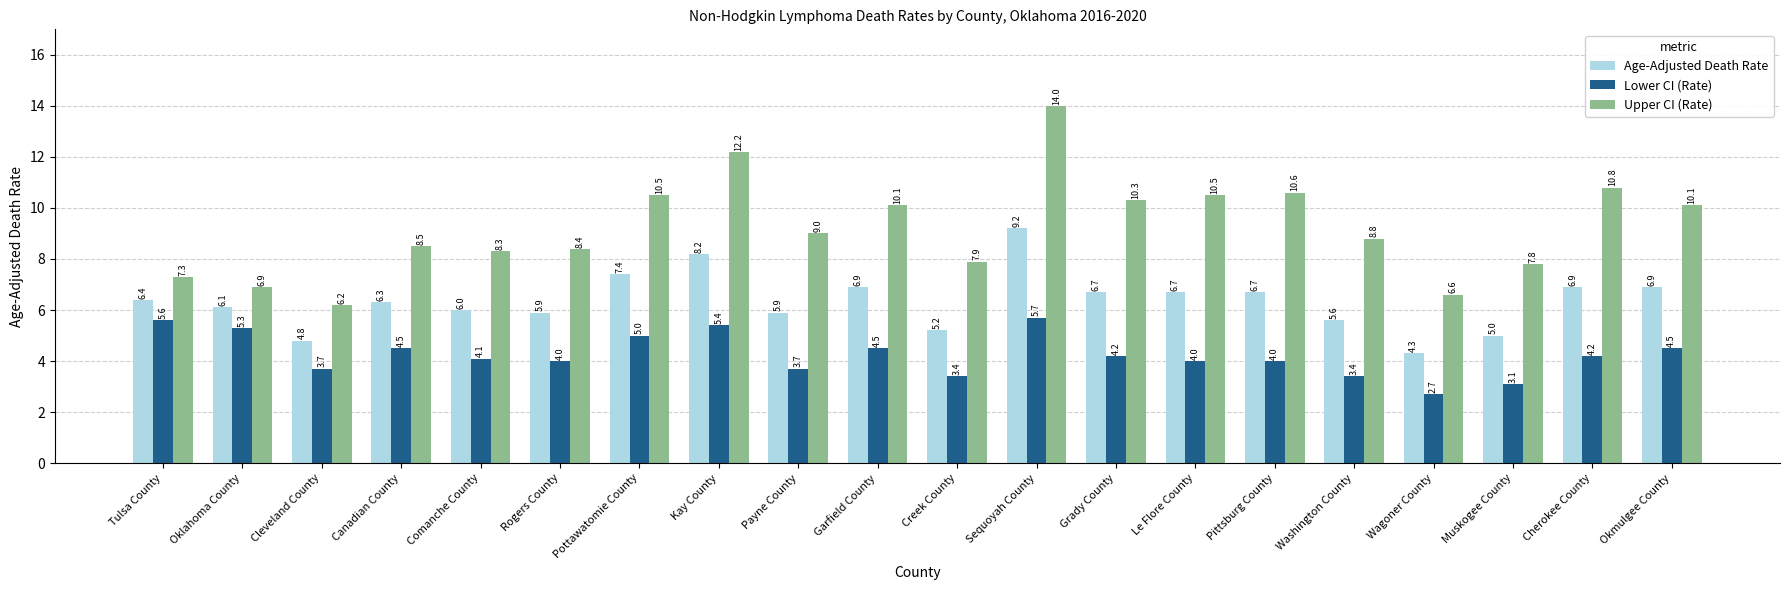

Rank the series by their maximum value, from highest to lowest.

Upper CI (Rate), Age-Adjusted Death Rate, Lower CI (Rate)